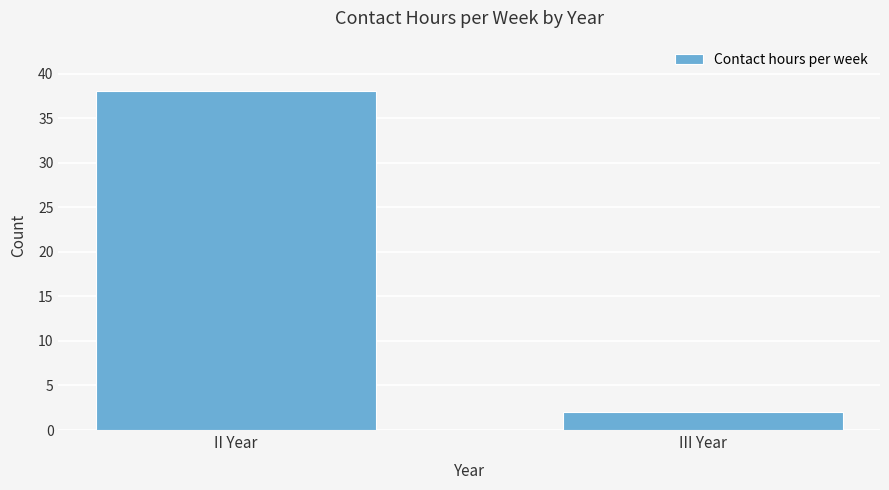

Rank the categories by value from highest to lowest.

II Year, III Year